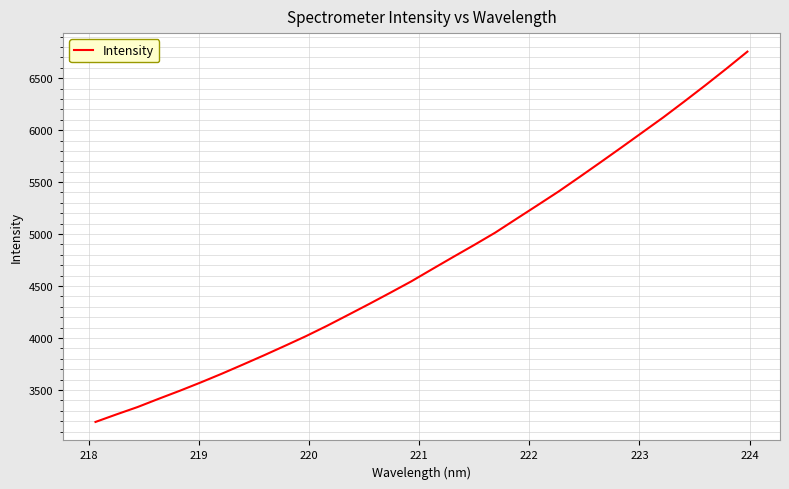

What is the greatest value displayed?

6755.2